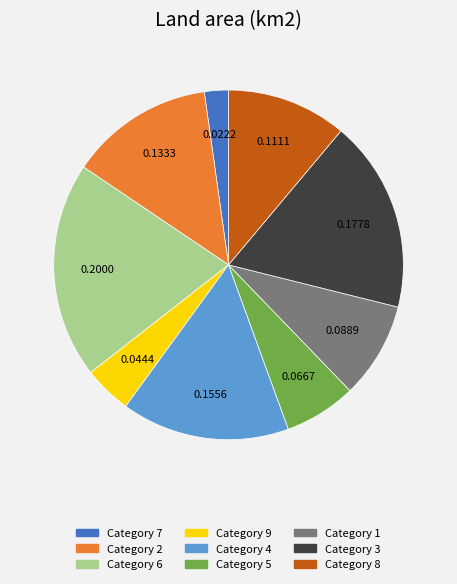

Count the number of slices in the pie.

9